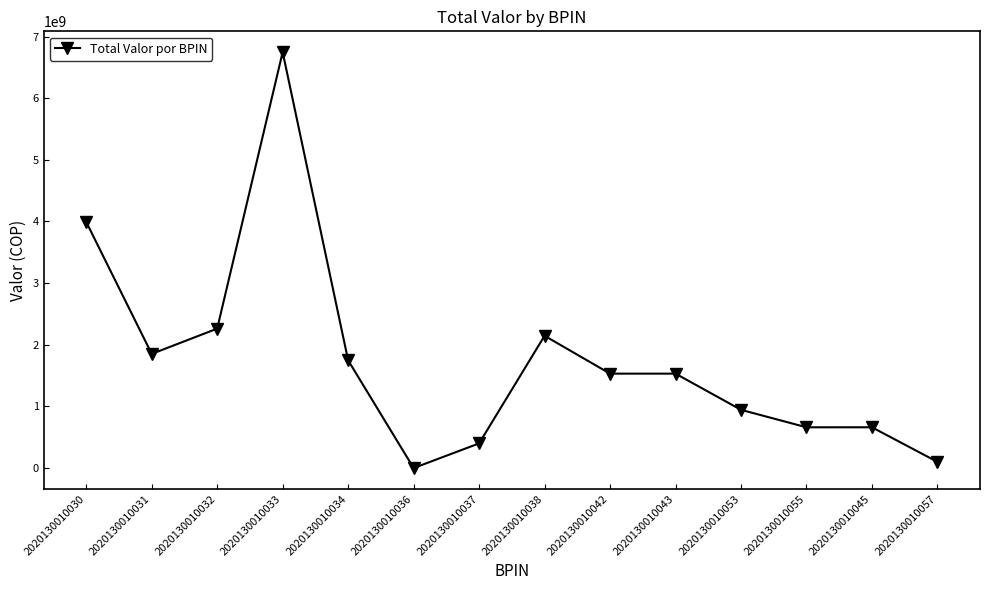

Which has a higher value, 2020130010038 or 2020130010042?

2020130010038